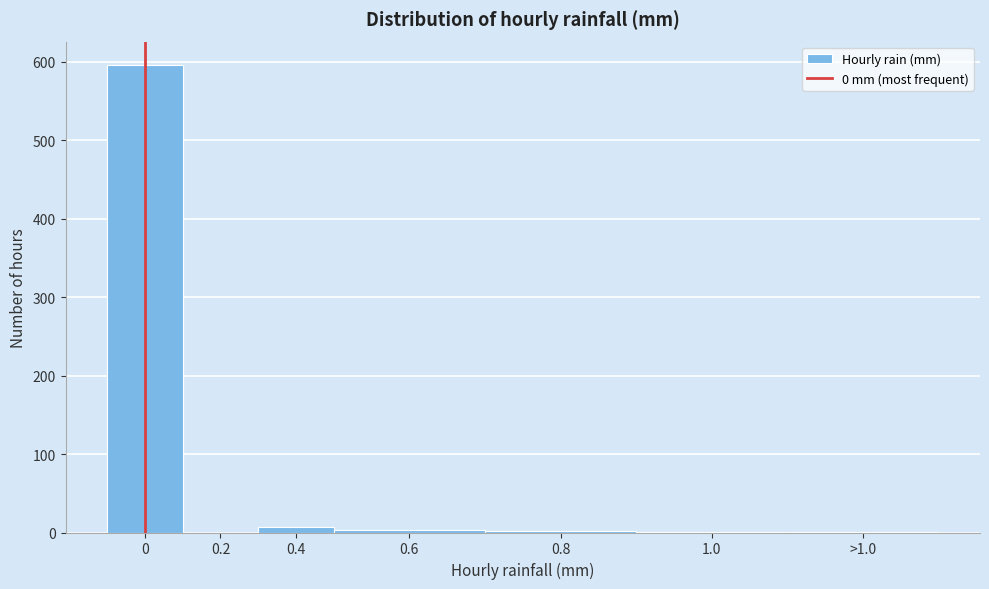

What is the greatest value displayed?

596